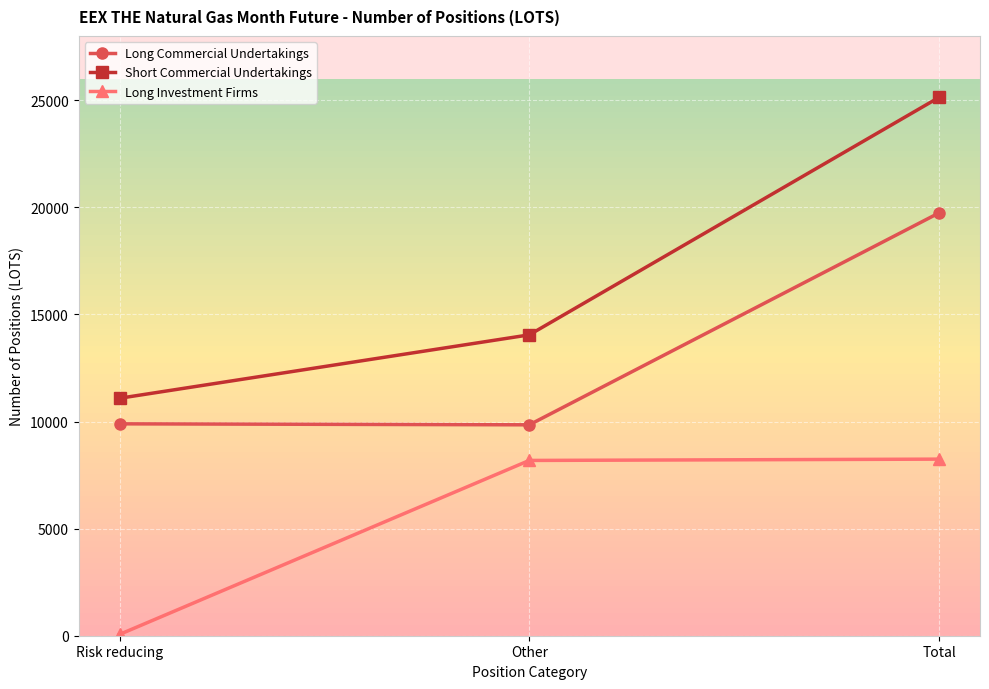

What is the sum of all Short Commercial Undertakings values?

50264